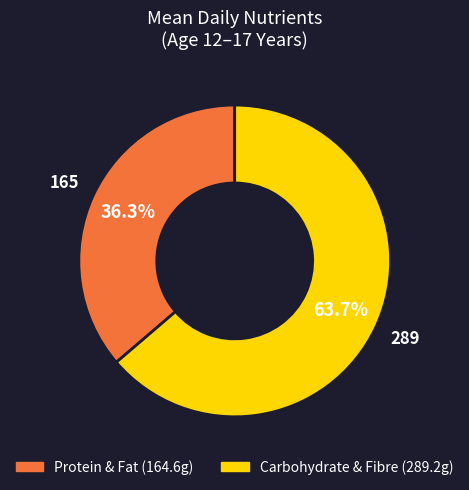

Does any single category account for the majority?

Yes